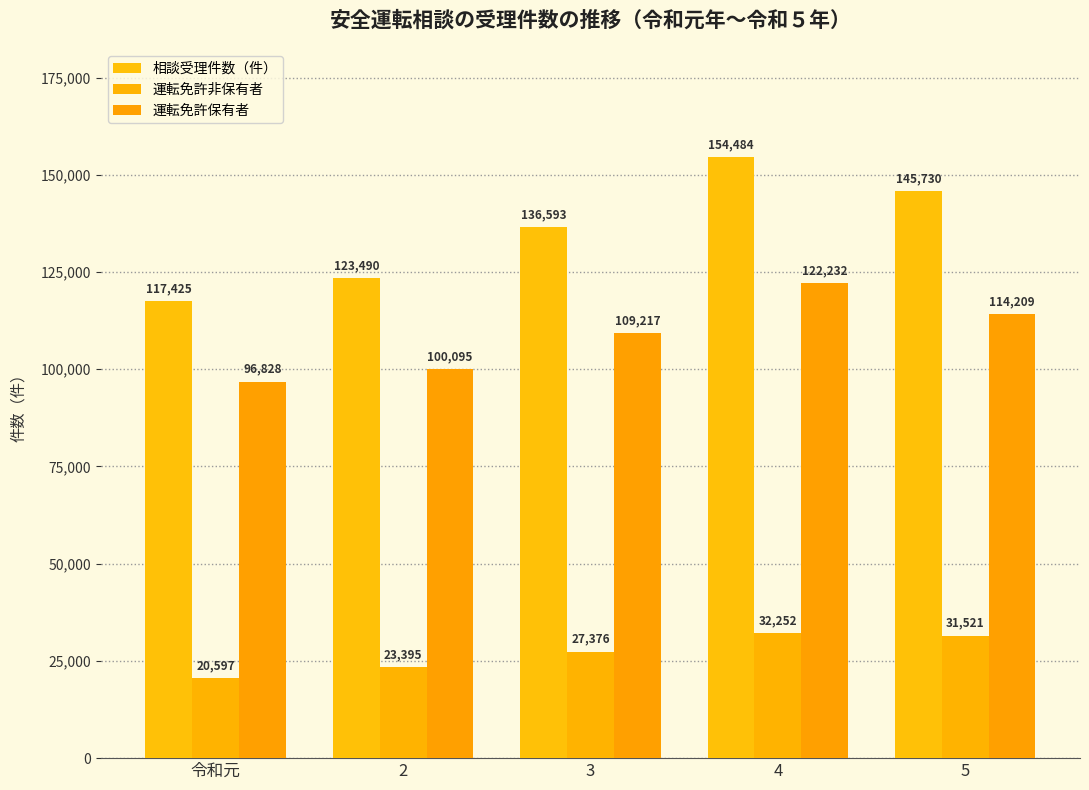

What is the spread (max minus min) of values at 3?

109217